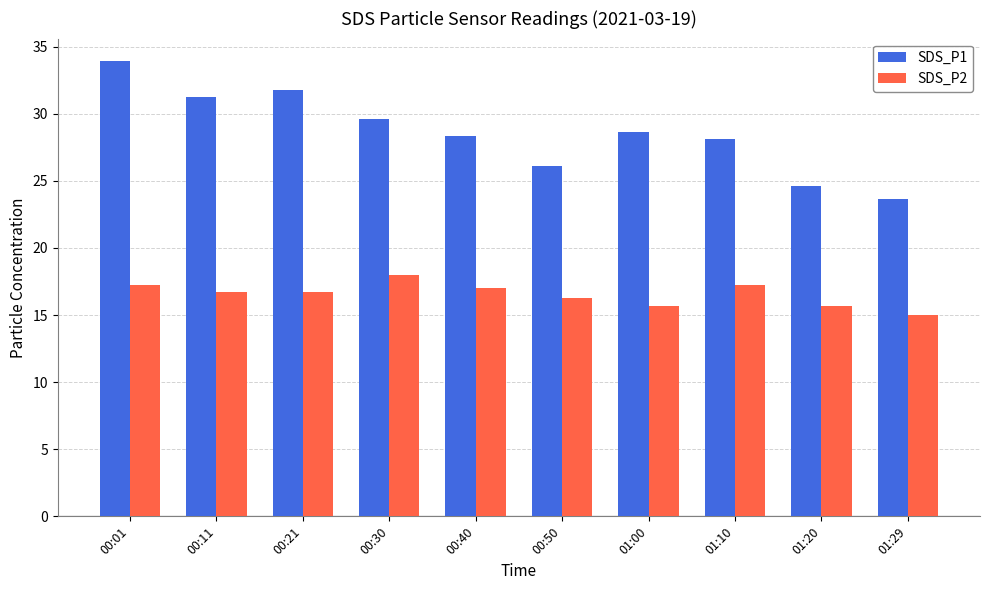

How many bars are there in each group?

2